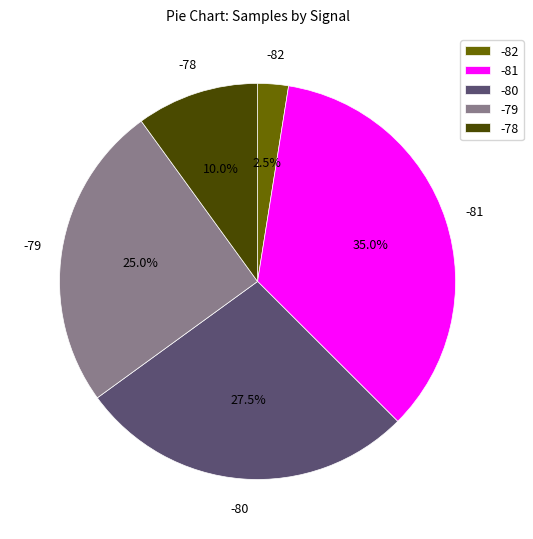

What is the ratio of the value at -78 to the value at -82?

4.0